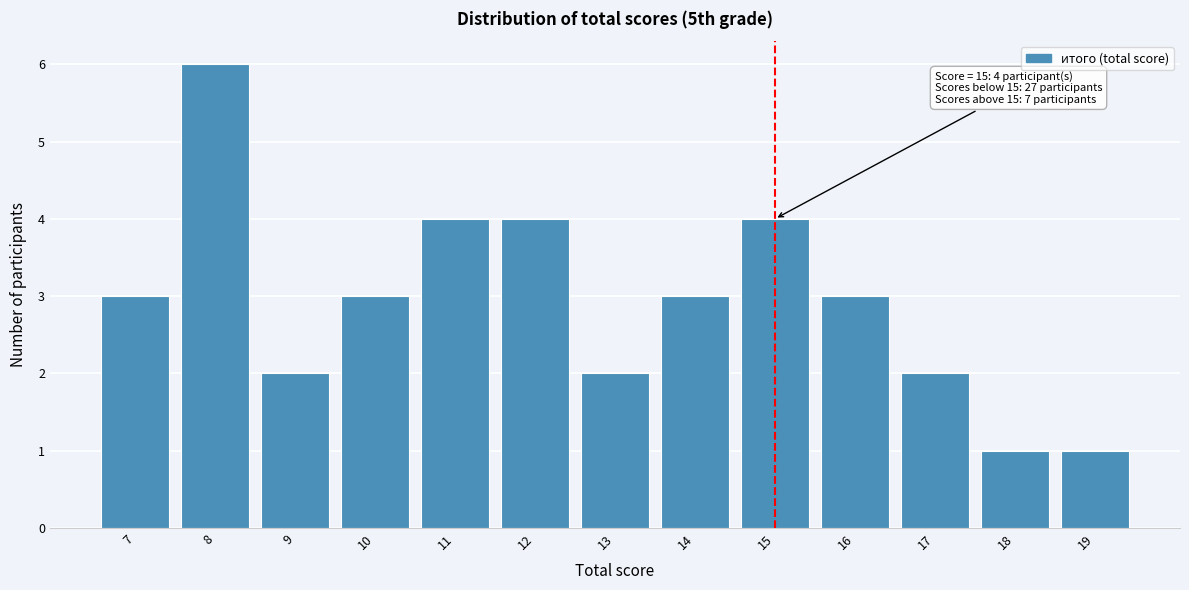

Over which range of the x-axis is the bar tallest?

7.5 to 8.5